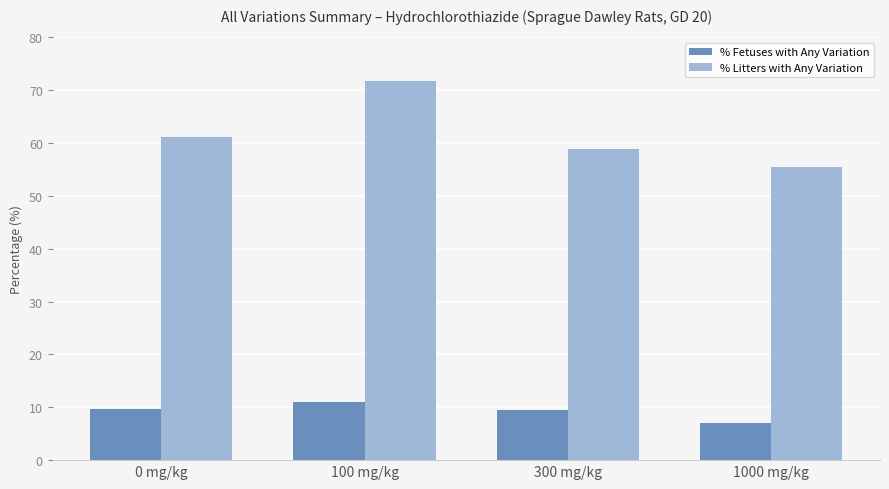

What is the minimum value shown in the chart?

7.1